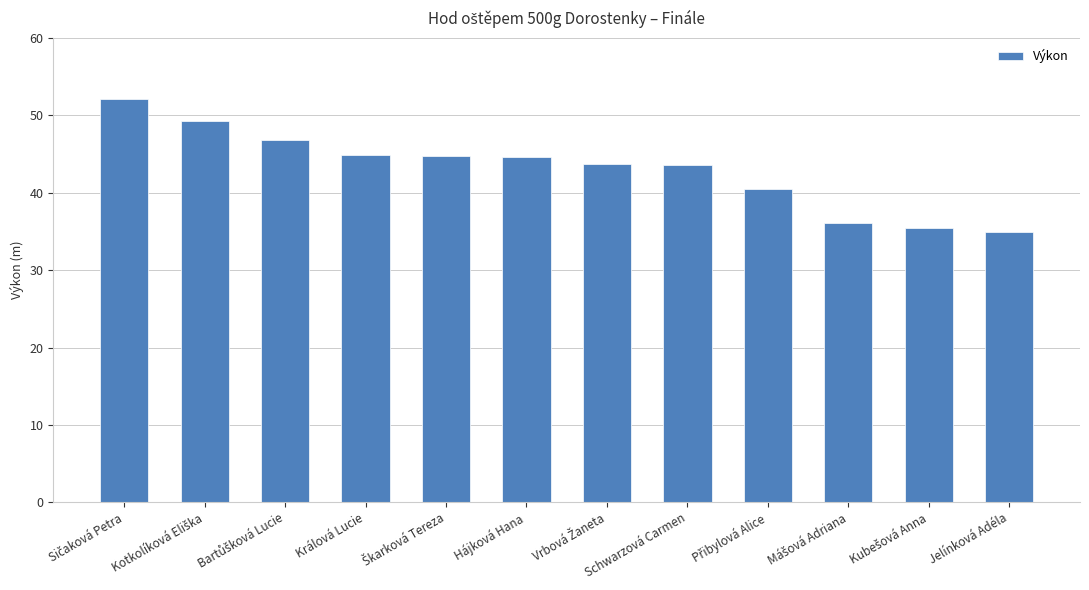

What is the maximum value shown in the chart?

52.1